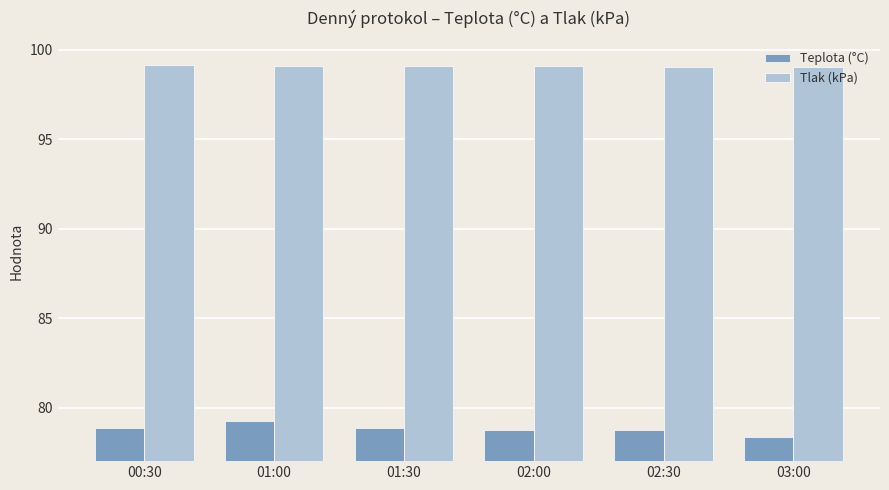

The Teplota (°C) series shows 79.2 at 01:00. True or false?

True